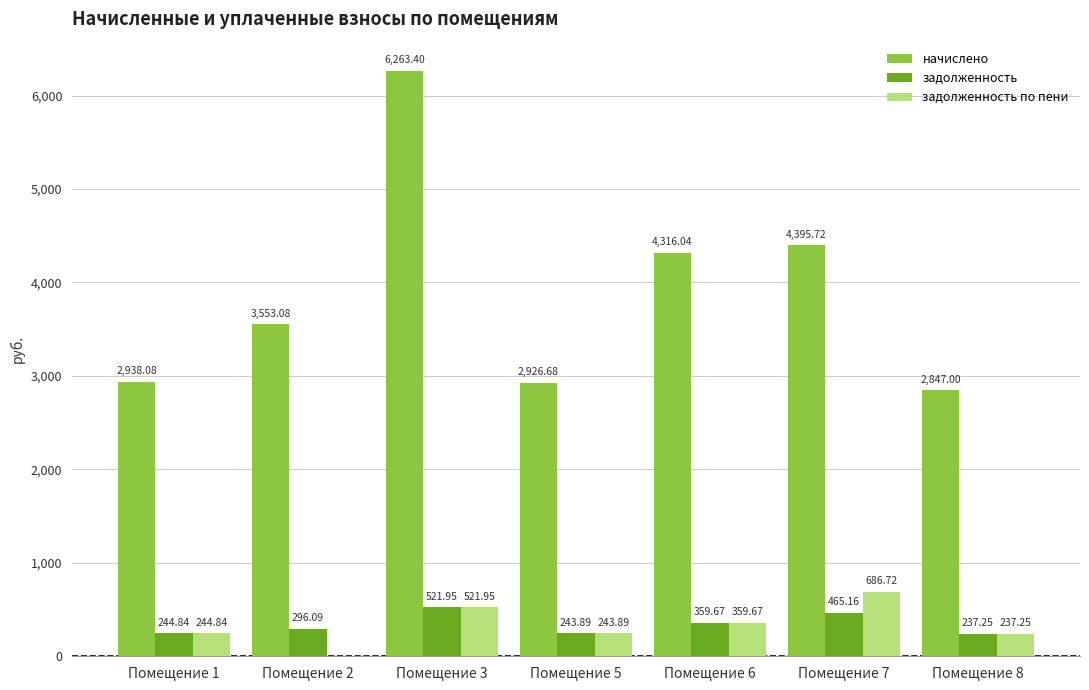

Which series has the largest total across all categories?

начислено